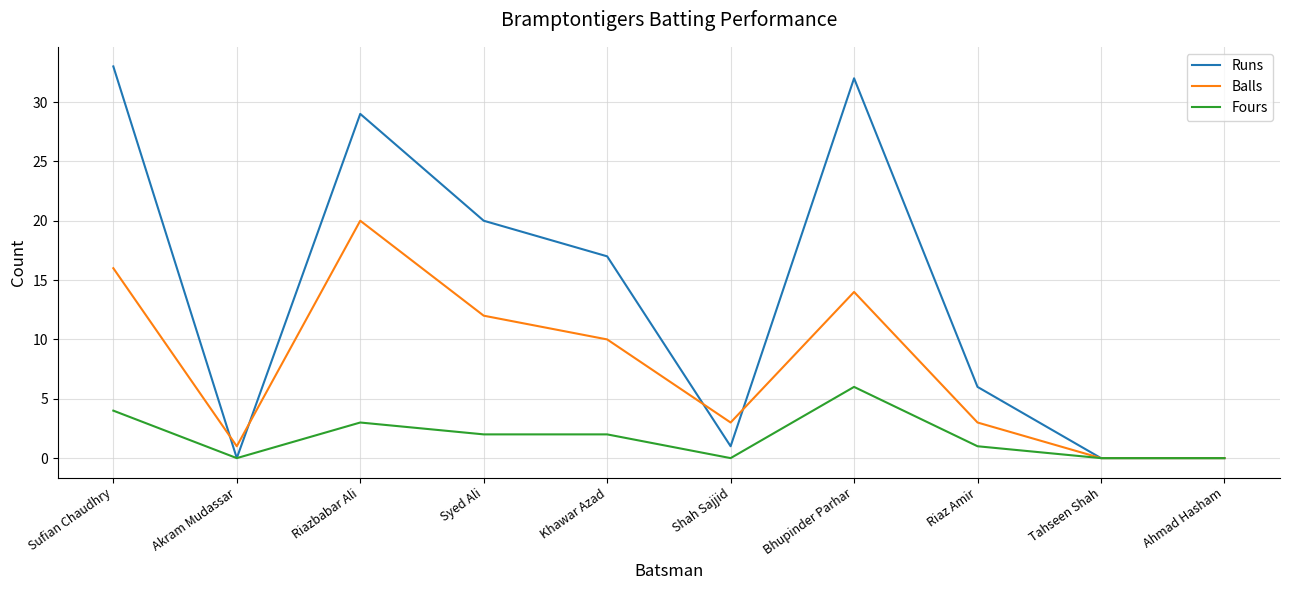

Which series has the widest spread of values?

Runs